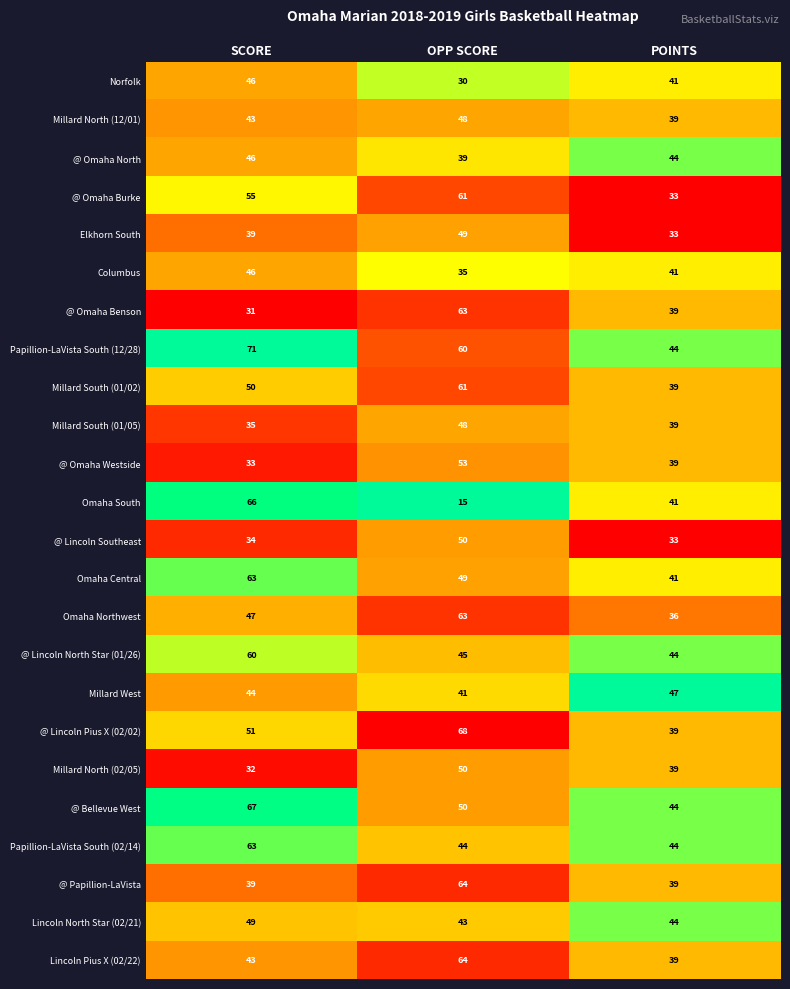

Is the value of @ Omaha Westside at SCORE greater than the value of Millard South (01/02) at SCORE?

No